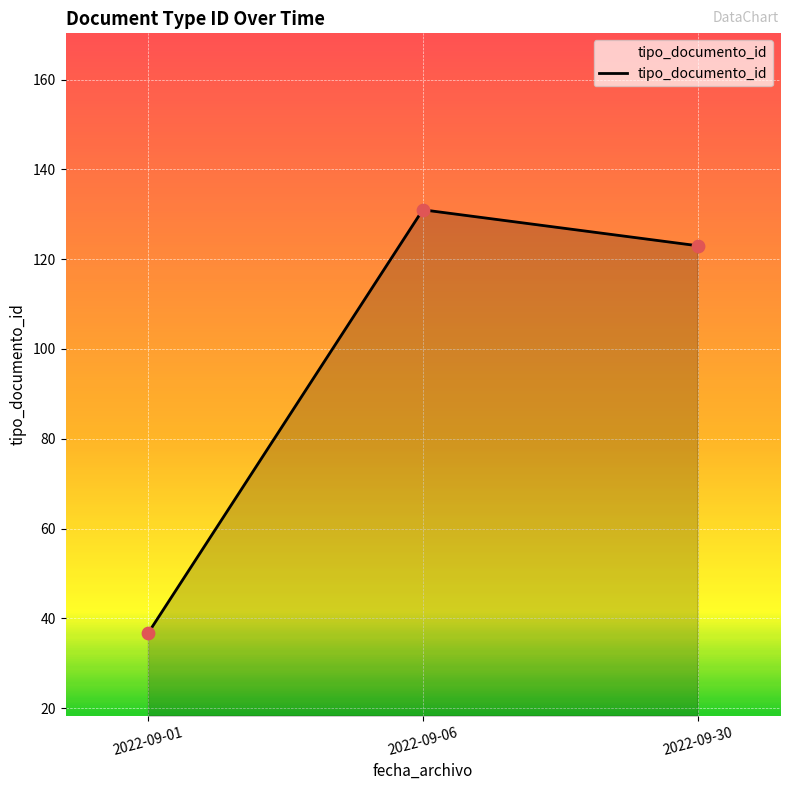

What is the ratio of the value at 2022-09-30 to the value at 2022-09-01?

3.4